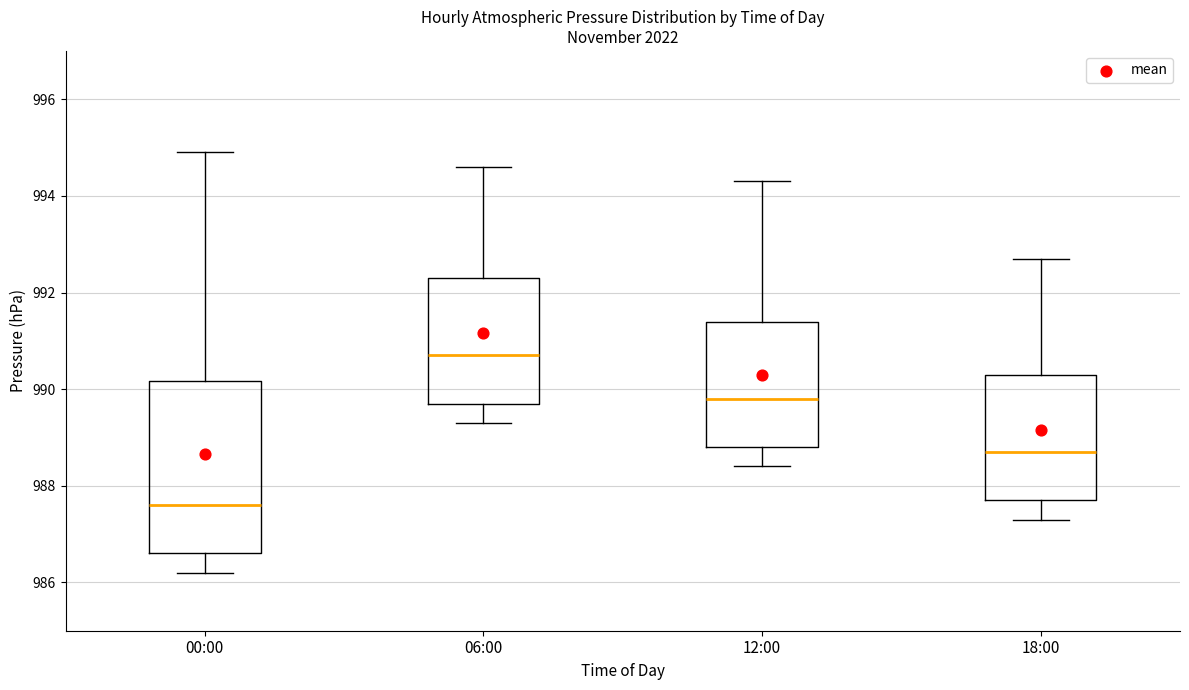

Reading left to right, transcribe this box plot: for each box, give where its median line is, the range the box spans, and where its two whiskers end, as read against the y-axis. The values are not printed on the chart, so give them approximately, as read against the axis.

00:00: median 987.6, box 986.6 to 990.2, whiskers 986.2 to 995.0
06:00: median 990.8, box 989.8 to 992.4, whiskers 989.4 to 994.6
12:00: median 989.8, box 988.8 to 991.4, whiskers 988.4 to 994.4
18:00: median 988.8, box 987.8 to 990.4, whiskers 987.4 to 992.8